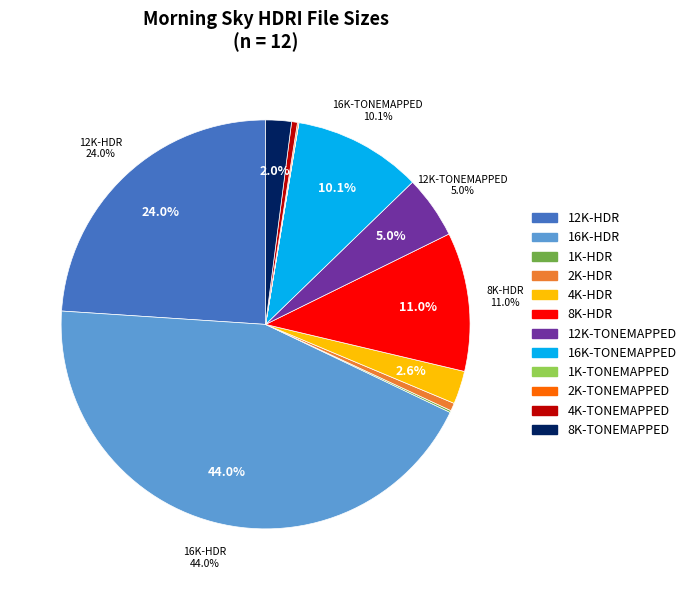

Approximately how many times larger is the value at 12K-HDR compared to 8K-HDR?

2.2